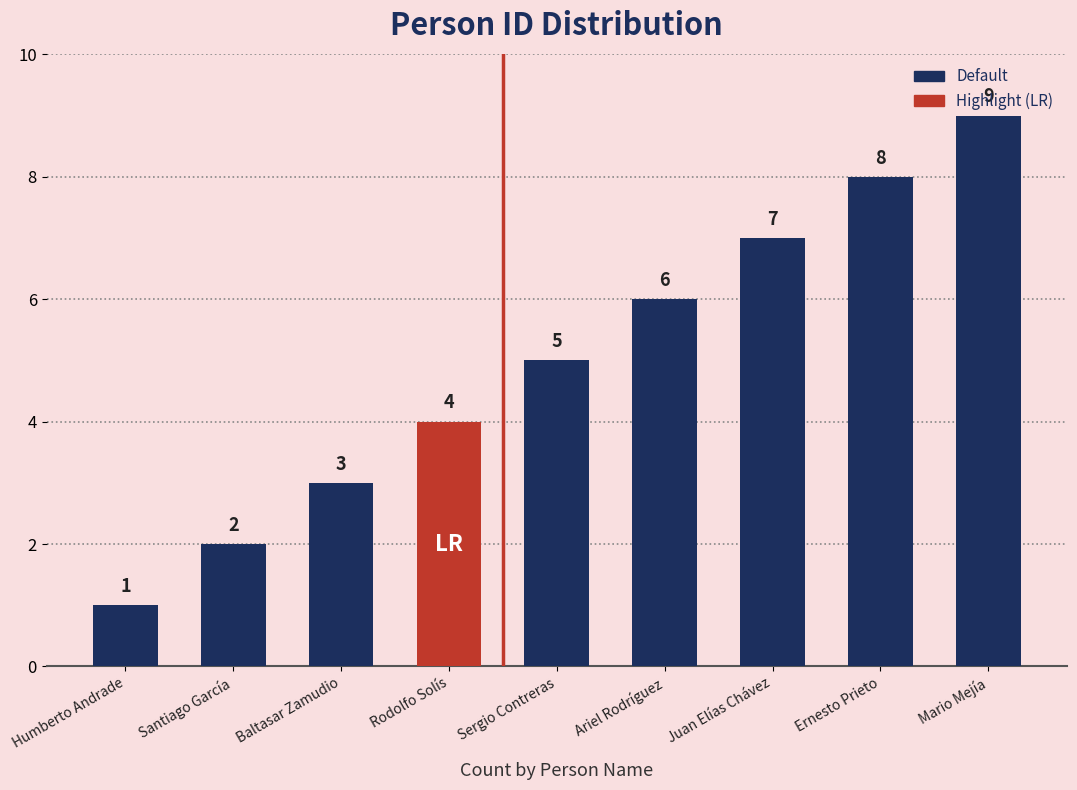

Which has a higher value, Juan Elías Chávez or Humberto Andrade?

Juan Elías Chávez